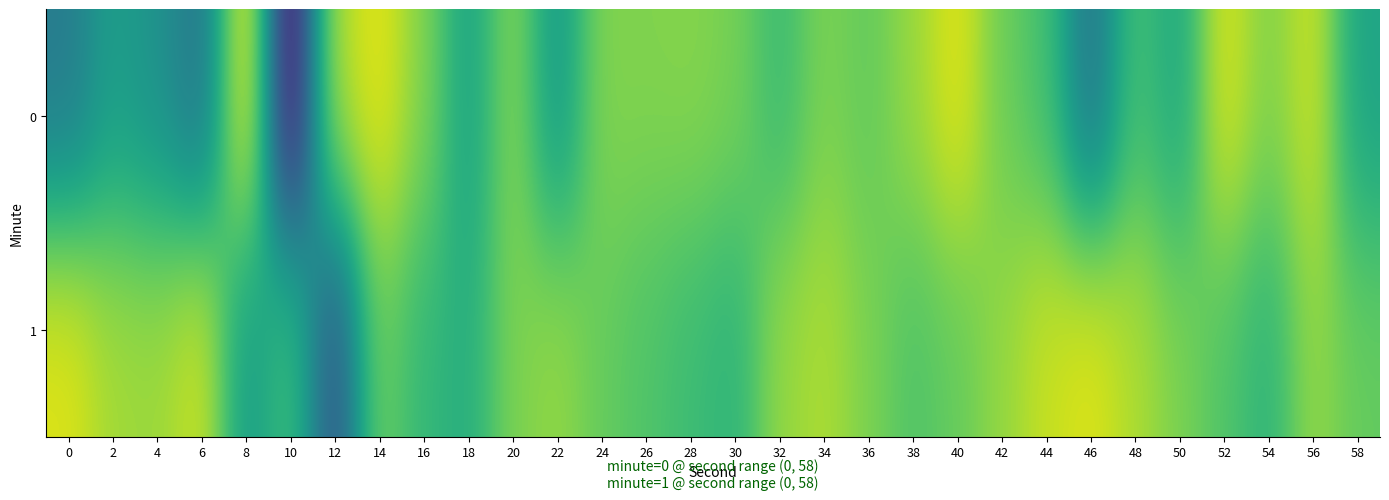

Which series has the largest total across all categories?

row_1